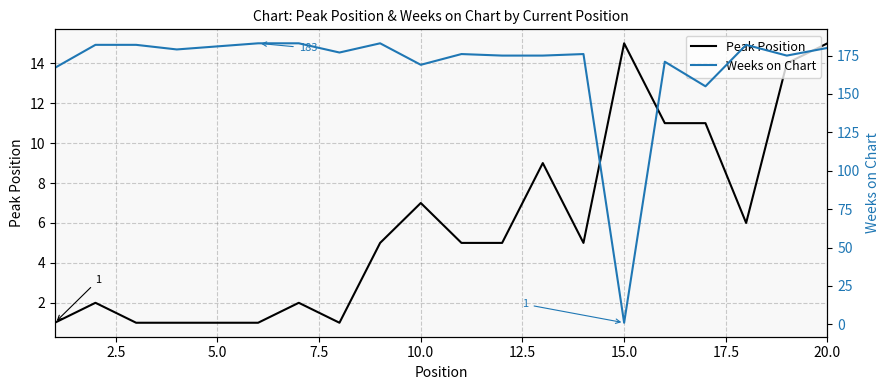

Rank the series by their maximum value, from highest to lowest.

Weeks on Chart, Peak Position